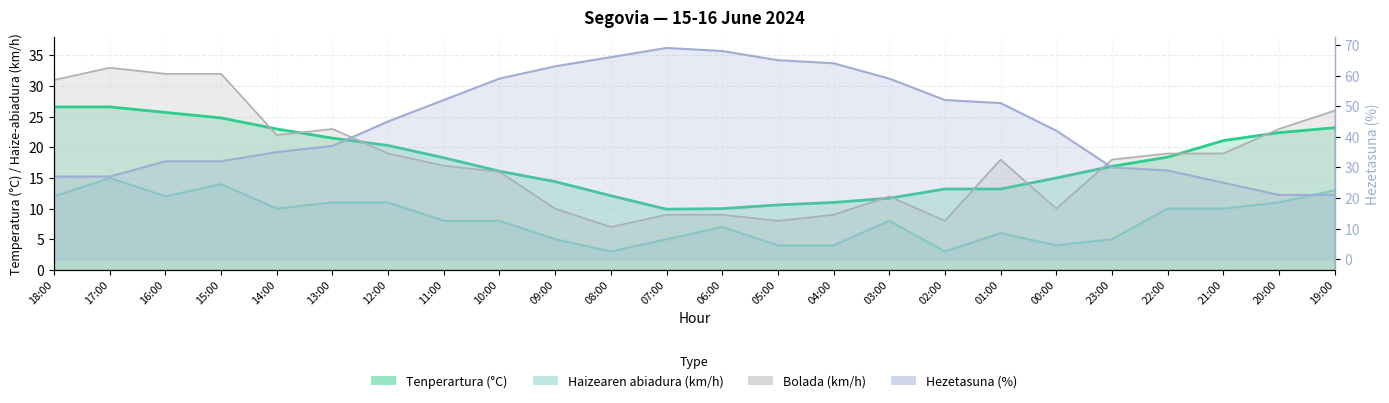

What is the sum of all Tenperartura (°C) values?

426.0